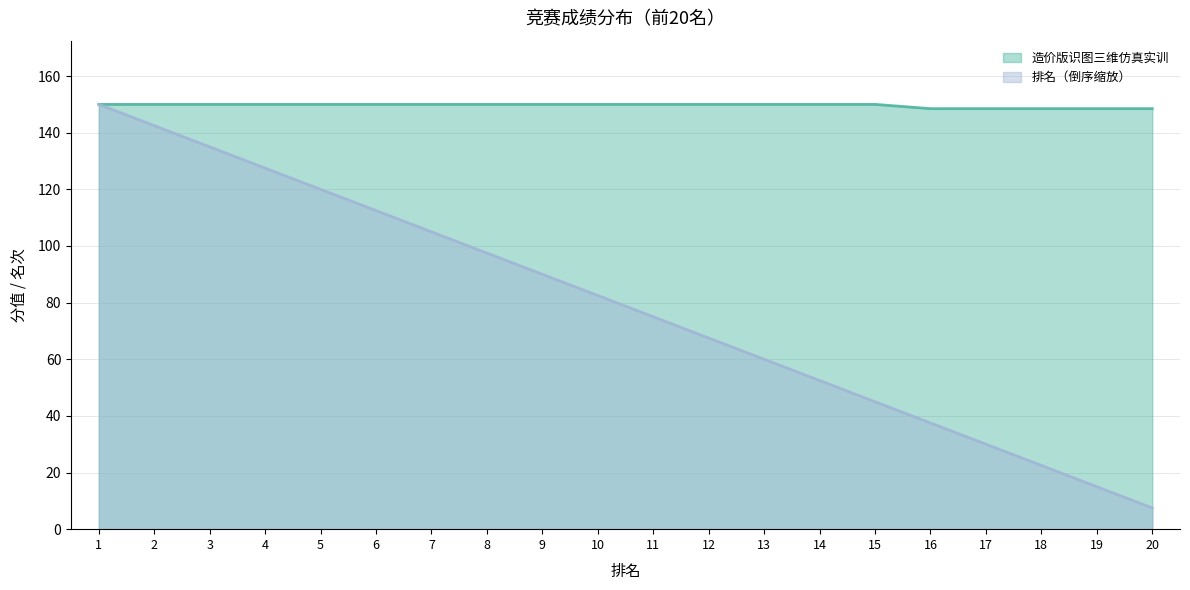

What is the difference between the maximum and minimum values in the 排名 series?

142.5